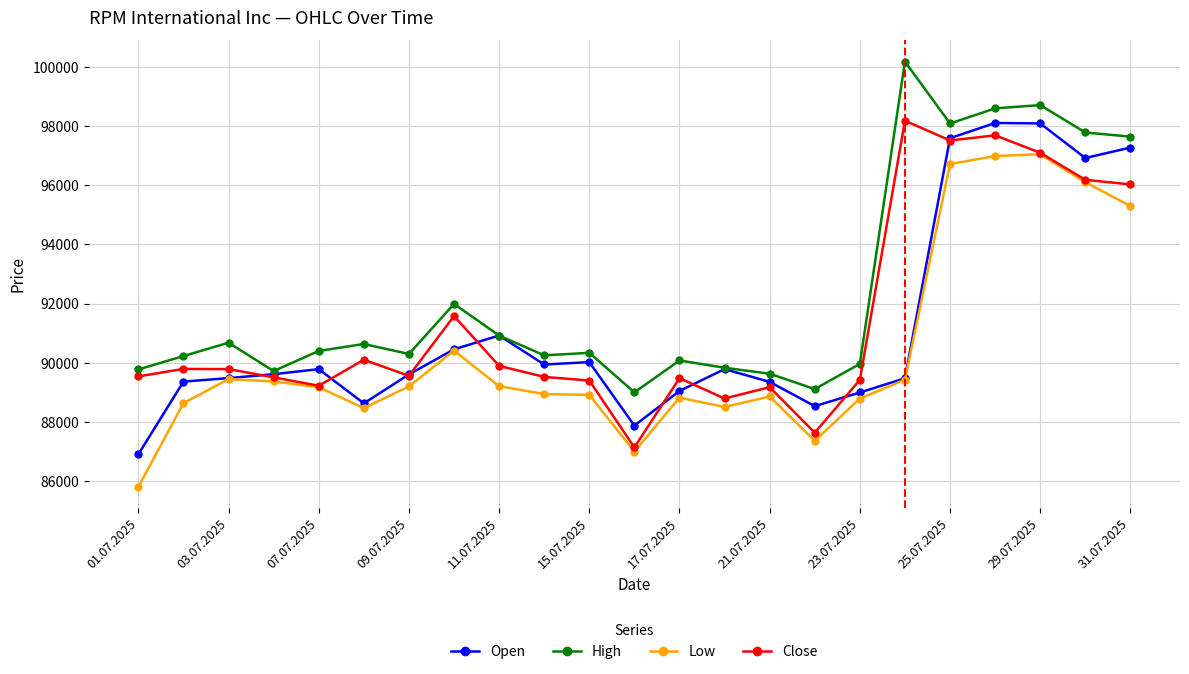

In High, how many points are lower than both neighbors (excluding endpoints)?

6